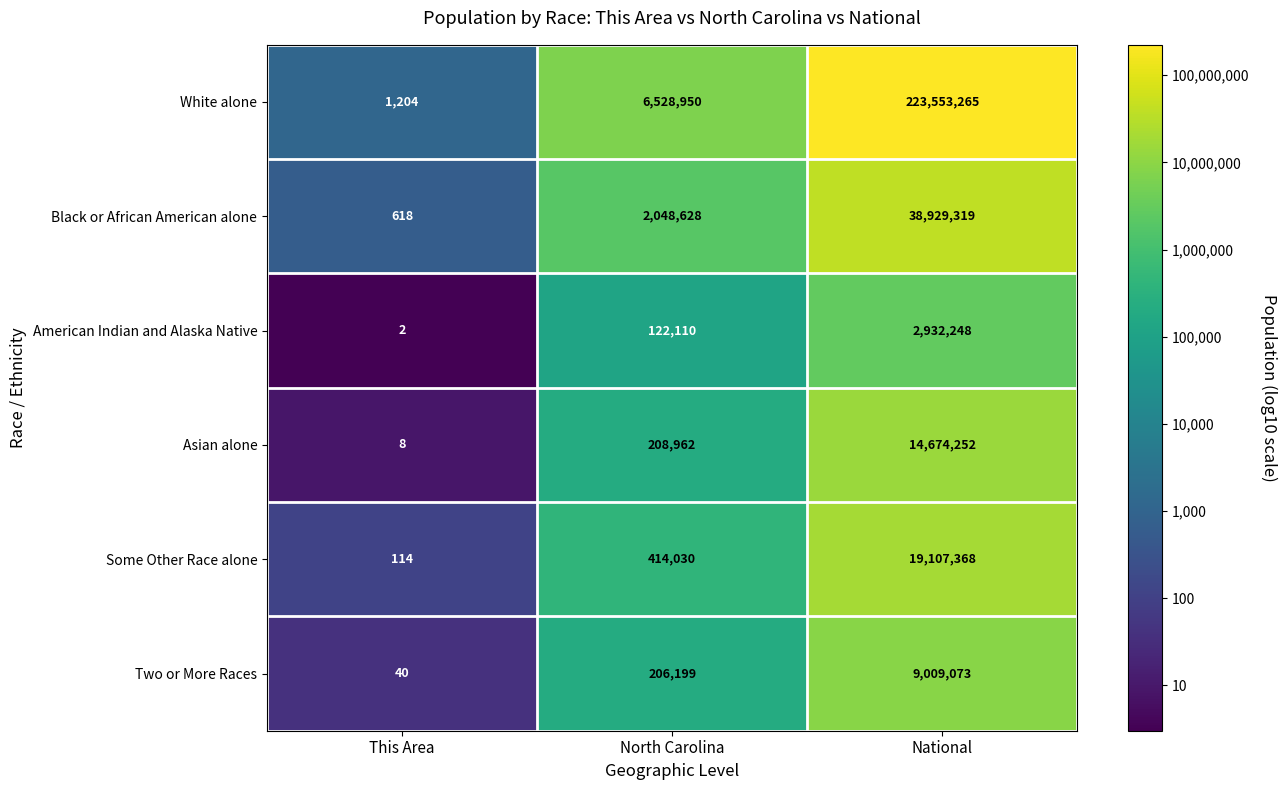

What is the sum of the White alone values at This Area and National?

223554469